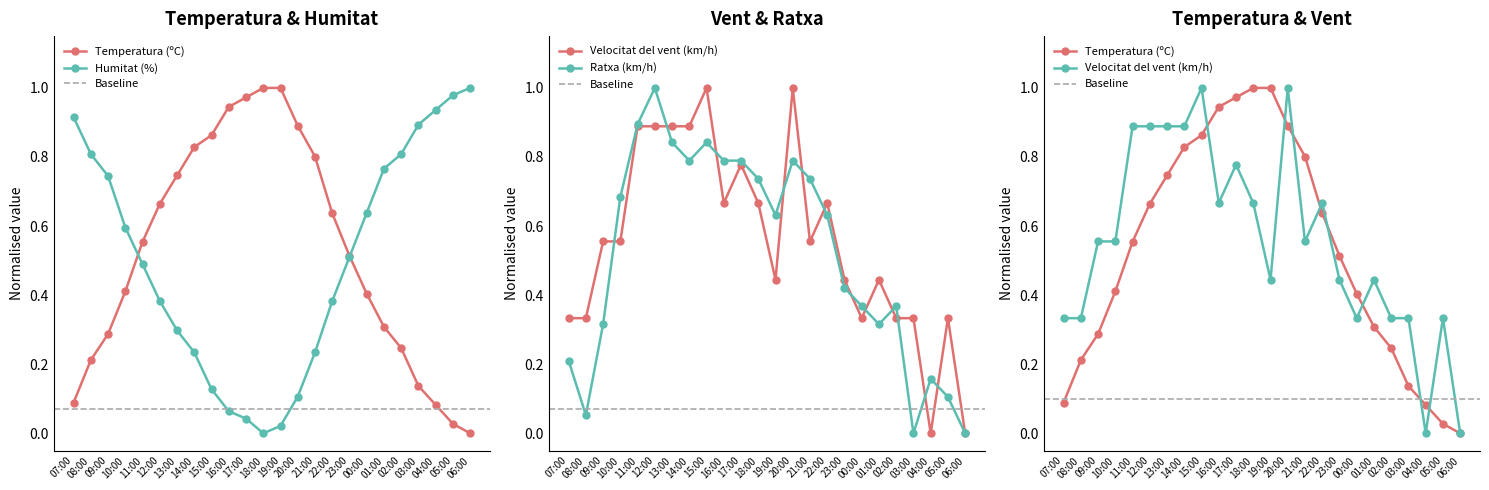

At which label does Humitat (%) reach its minimum?

18:00